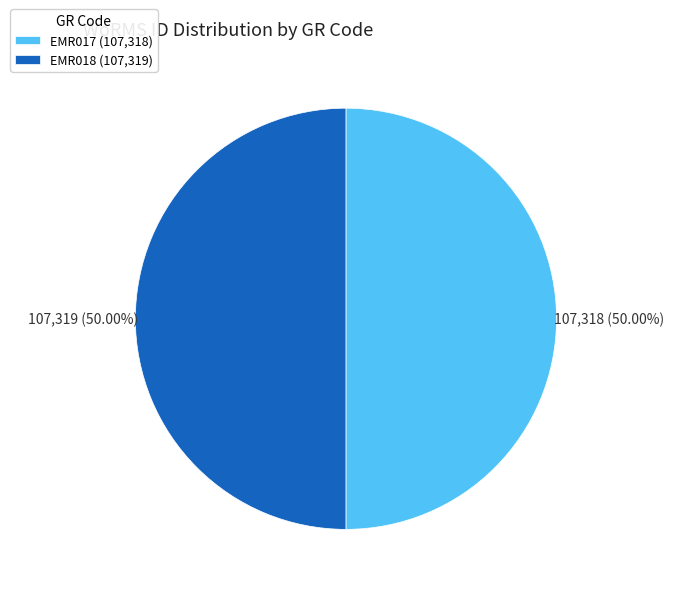

What is the ratio of the value at EMR017 (107,318) to the value at EMR018 (107,319)?

1.0